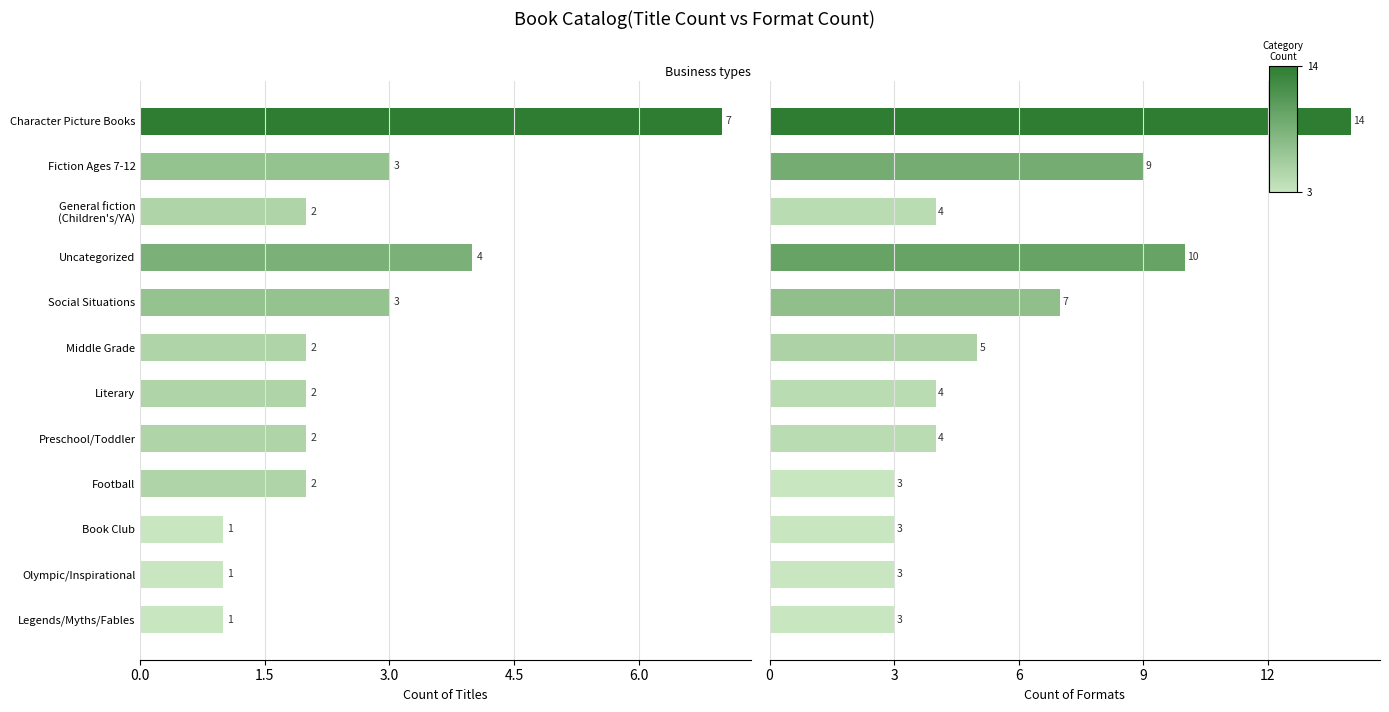

How many groups of bars are there?

12